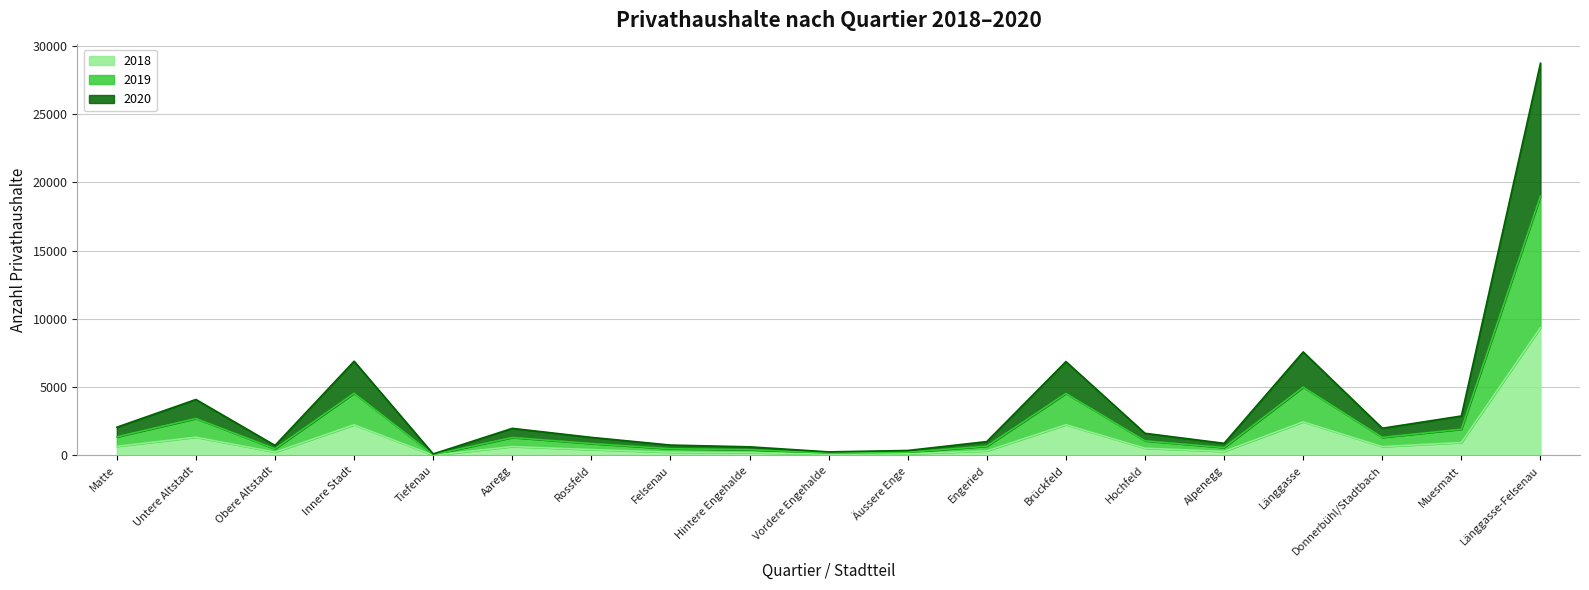

True or false: 2020 and 2018 cross at least once.

False